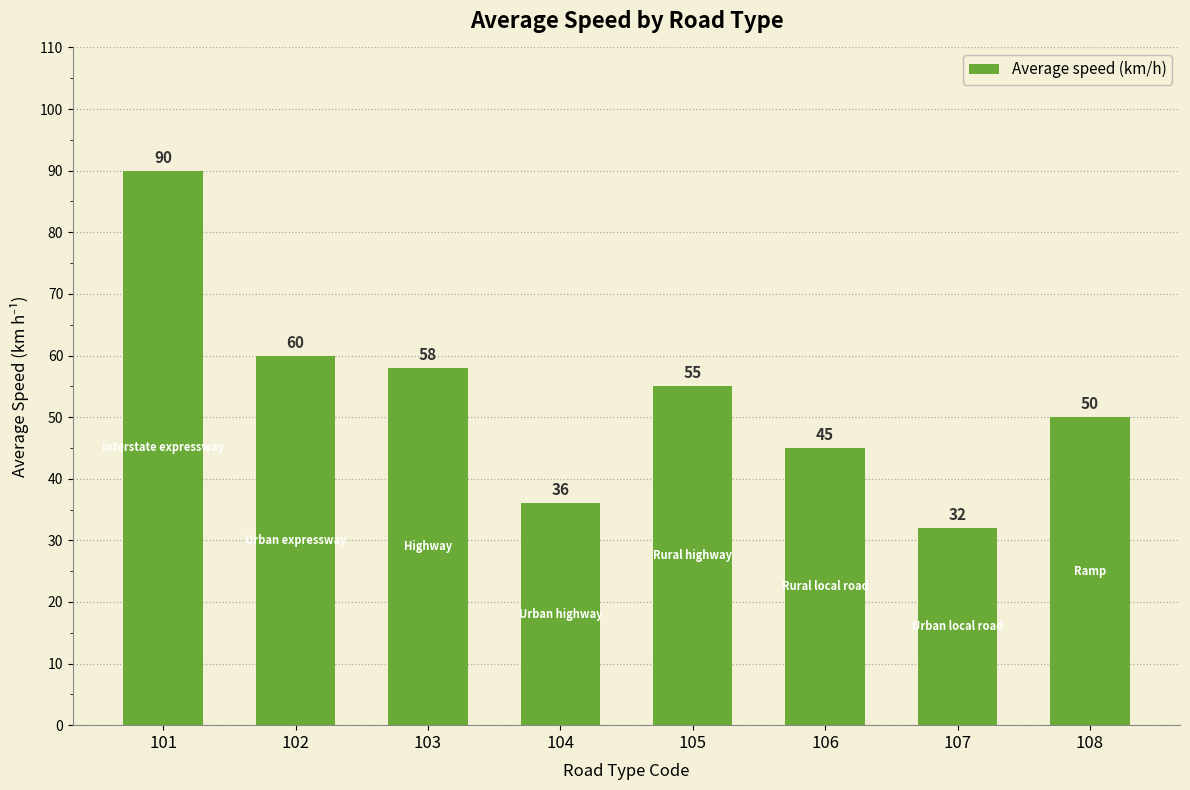

How many categories are shown in the chart?

8